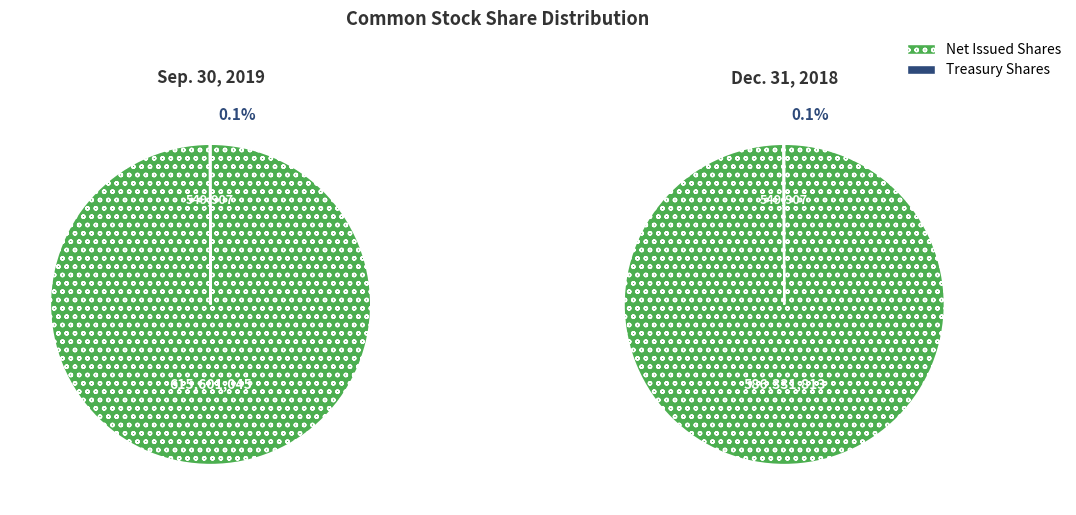

Is it true that Sep. 30, 2019 is 60% of the pie?

False